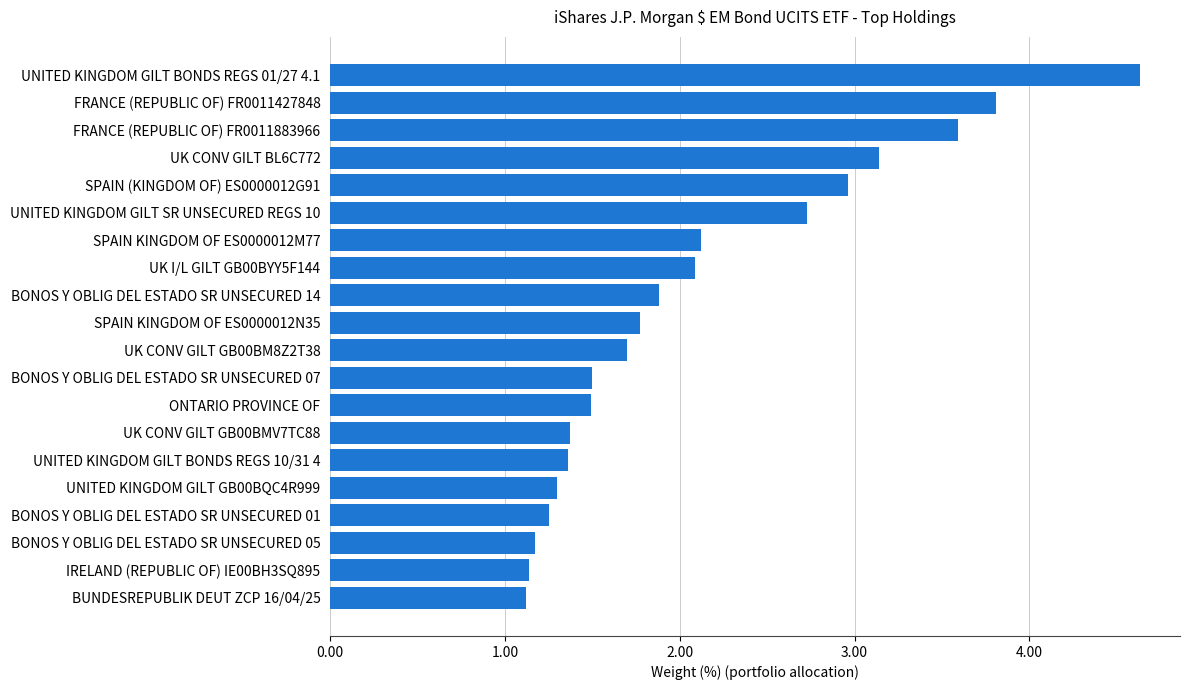

The value at BONOS Y OBLIG DEL ESTADO SR UNSECURED 14 is 1.9. True or false?

True